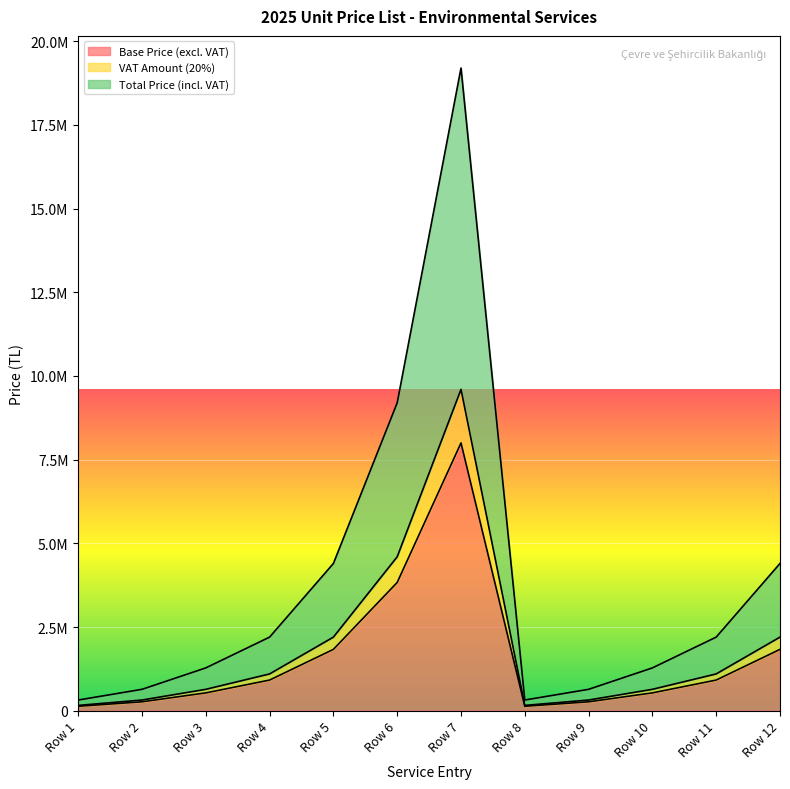

True or false: Base Price (excl. VAT) and Total Price (incl. VAT) intersect in this chart.

False